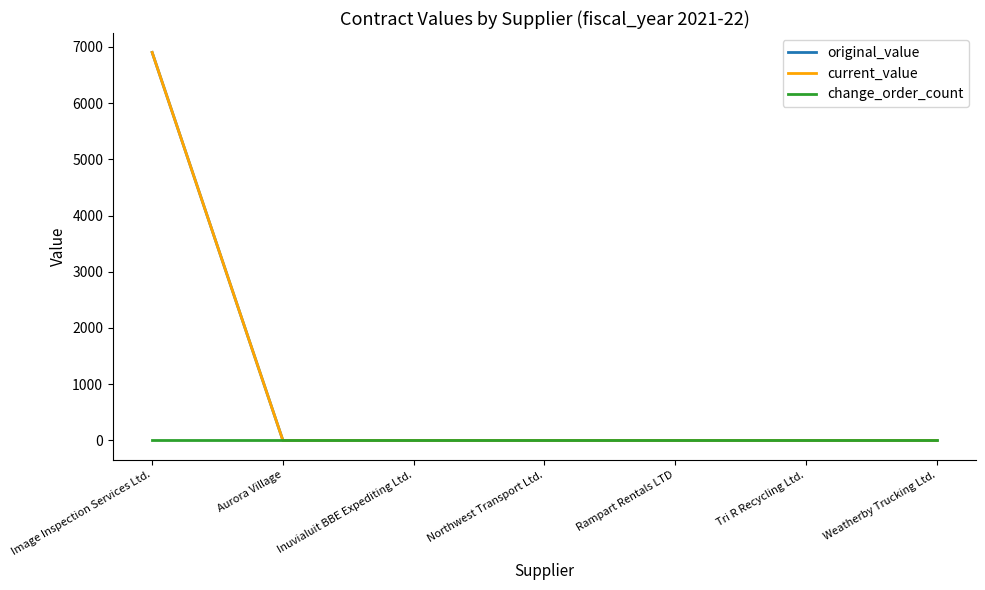

Does the chart have visible grid lines?

No